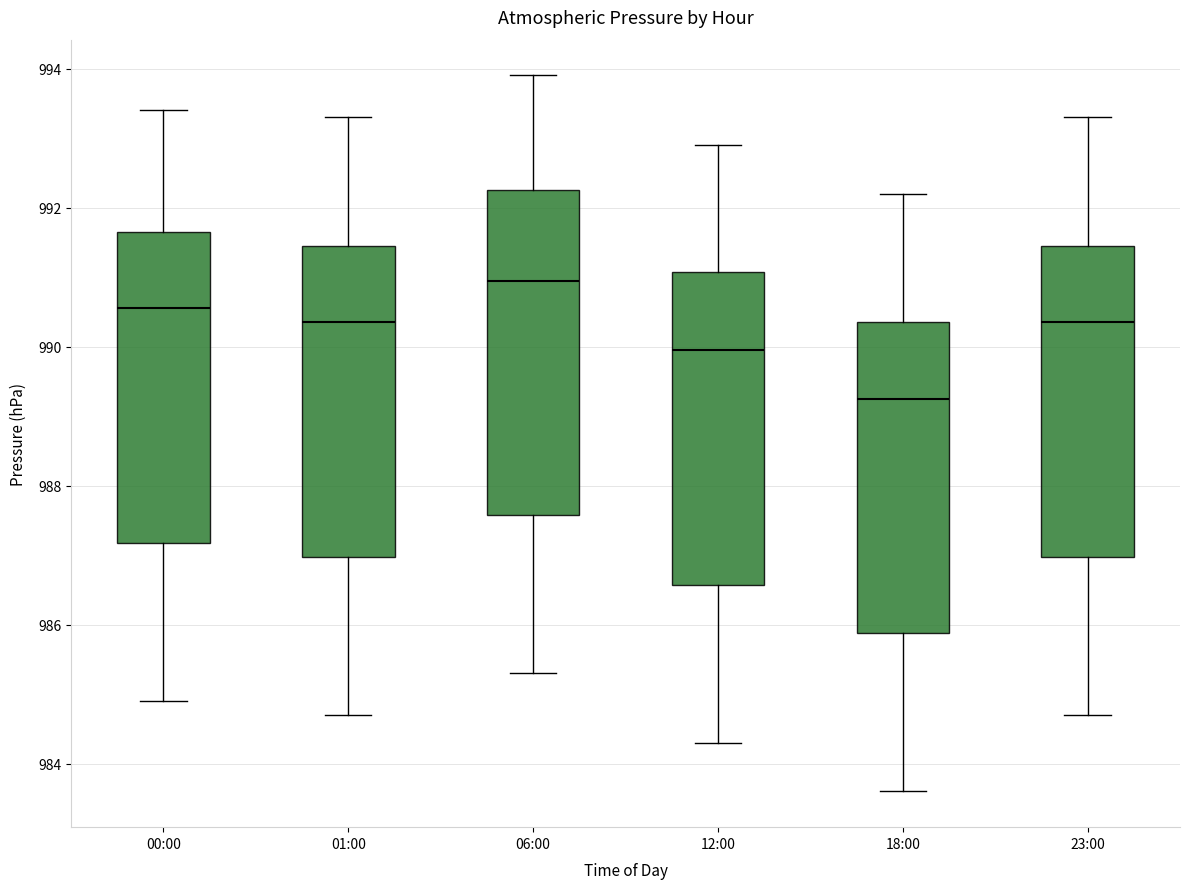

Where does the lower whisker of the box for 06:00 end on the y-axis? The values are not printed on the chart, so give them approximately, as read against the axis.

985.4